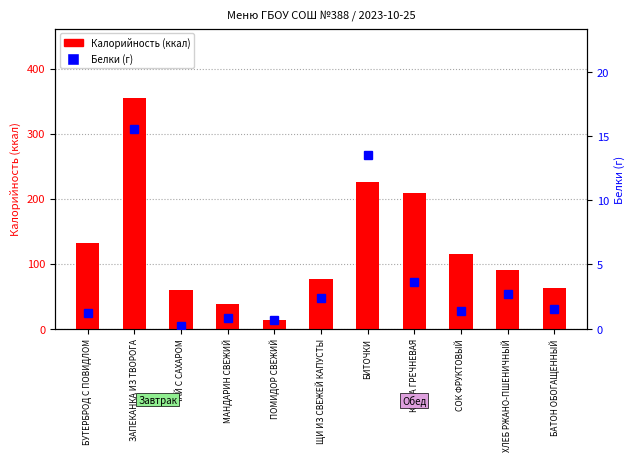

How many data points does each series have?

11